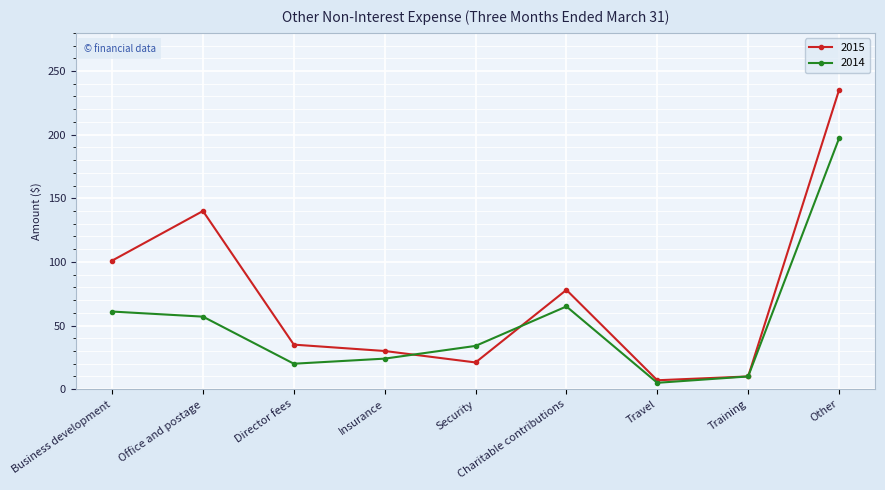

What is the label of the 1st point from the left?

Business development